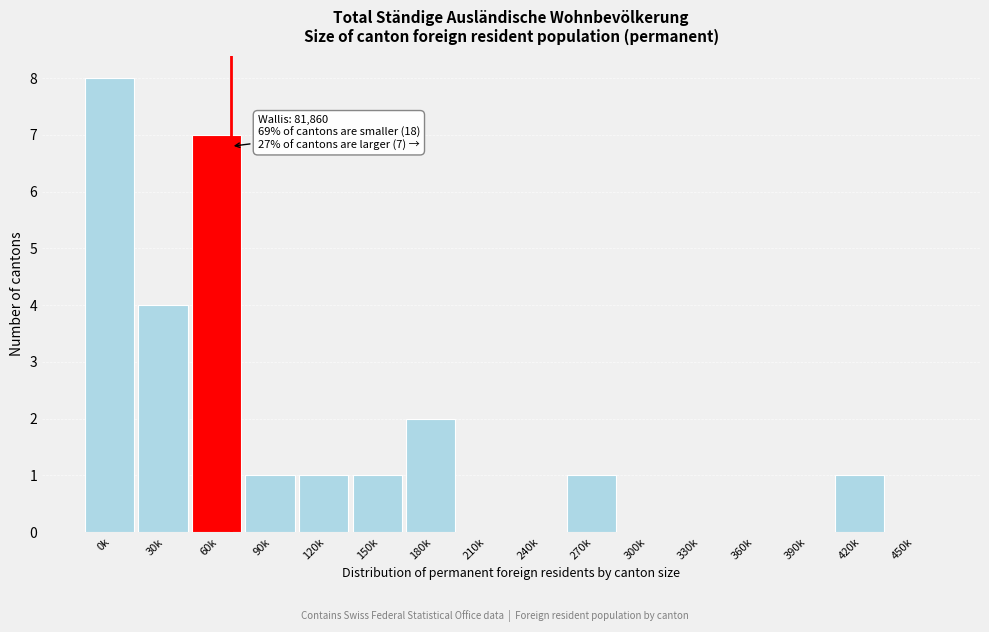

Reading left to right, extract all data points from this chart.

0k=8	30k=4	60k=7	90k=1	120k=1	150k=1	180k=2	210k=0	240k=0	270k=1	300k=0	330k=0	360k=0	390k=0	420k=1	450k=0